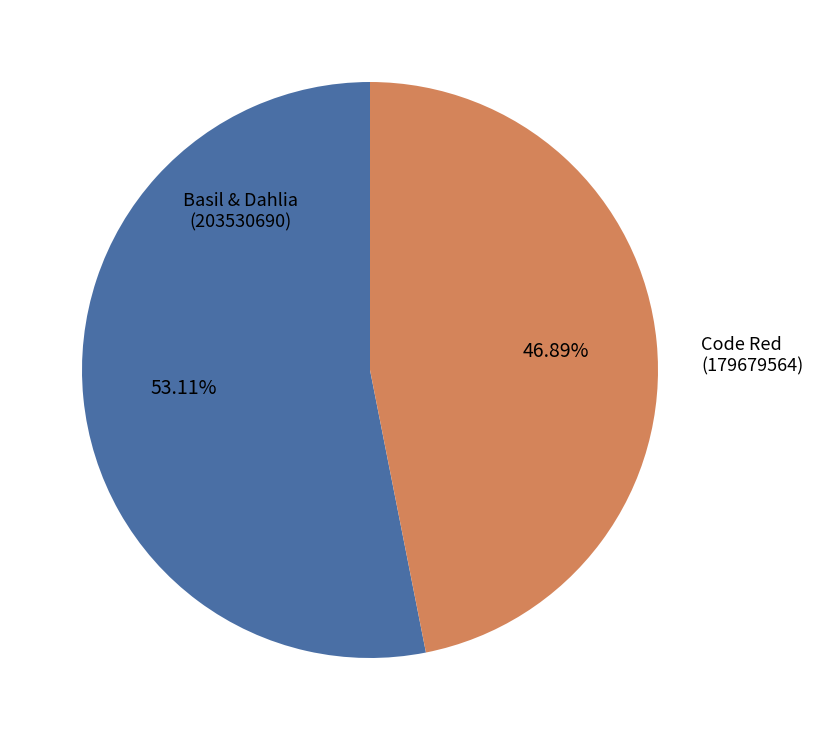

Is the sum of Basil & Dahlia and Code Red greater than half?

Yes